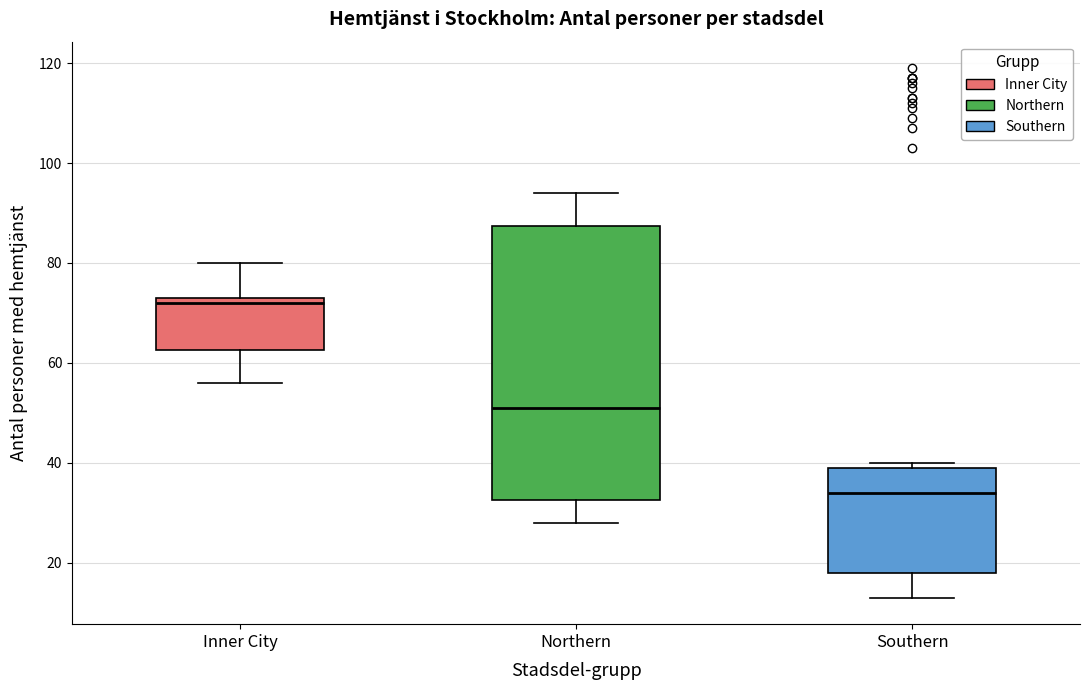

Where is the upper edge of the box for Southern on the y-axis? The values are not printed on the chart, so give them approximately, as read against the axis.

40